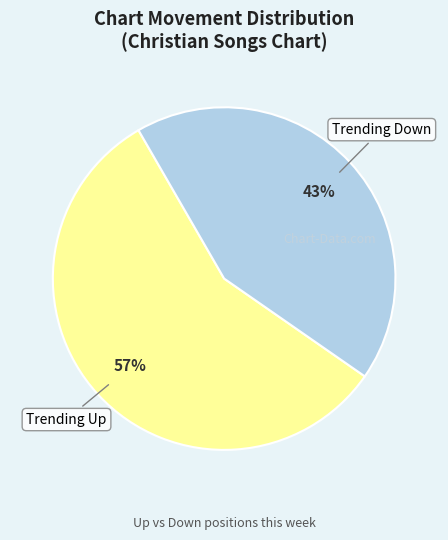

To the nearest percent, what is the average slice percentage?

50%